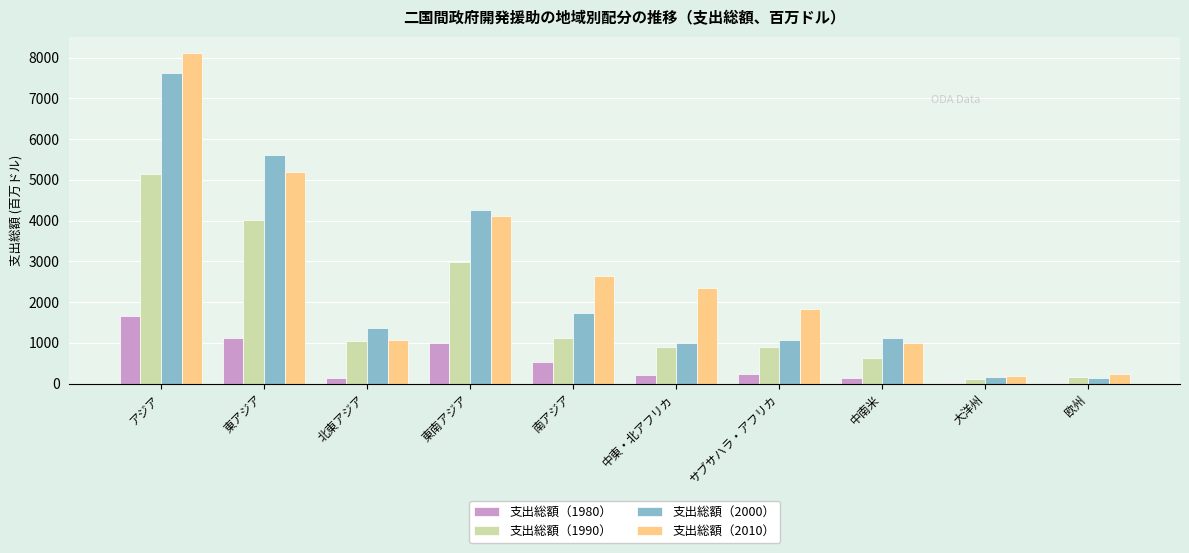

What is the greatest value displayed?

8106.2